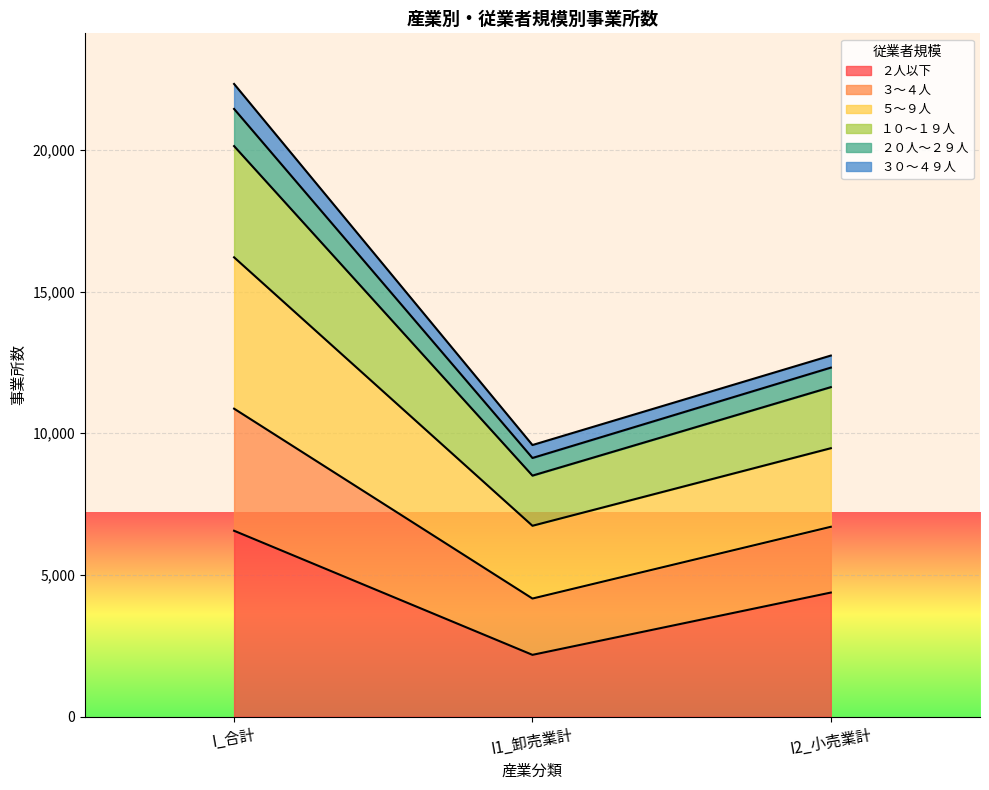

The １０～１９人 series shows 11628 at I2_小売業計. True or false?

True